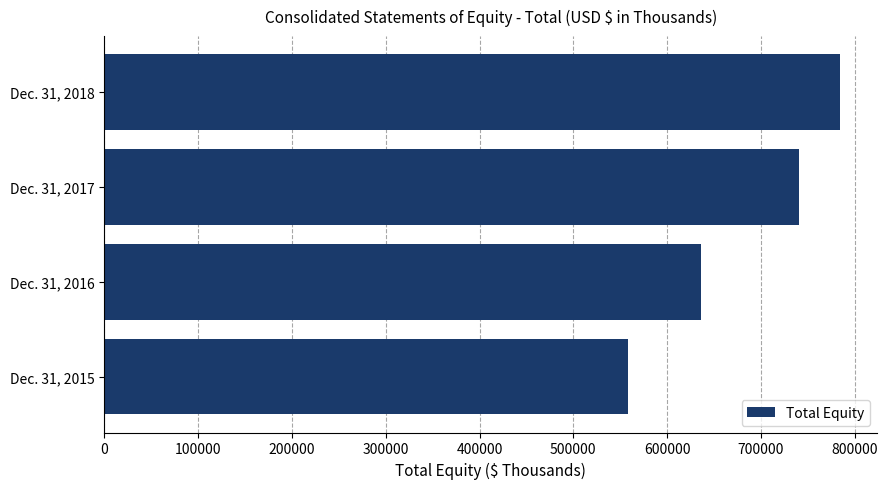

At which category does the chart reach its peak across all series?

Dec. 31, 2018